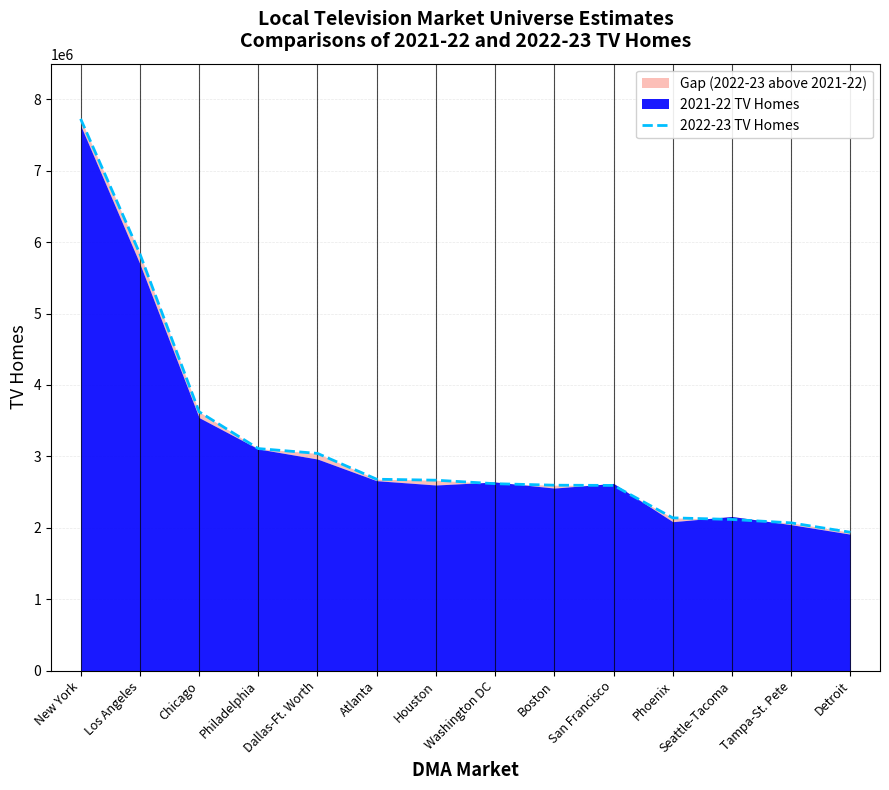

Does the chart display data point markers on the line(s)?

No